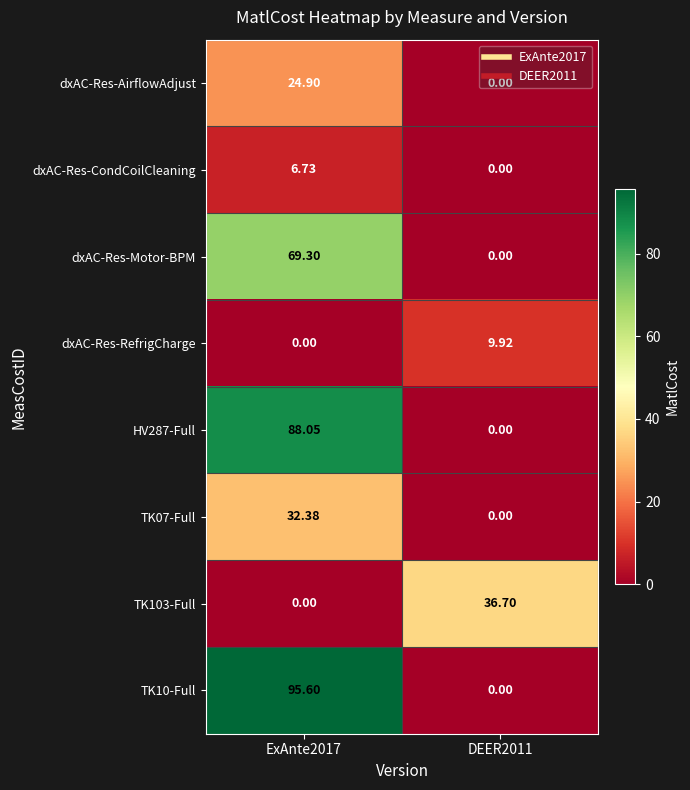

Is the value of TK10-Full at ExAnte2017 greater than the value of HV287-Full at ExAnte2017?

Yes